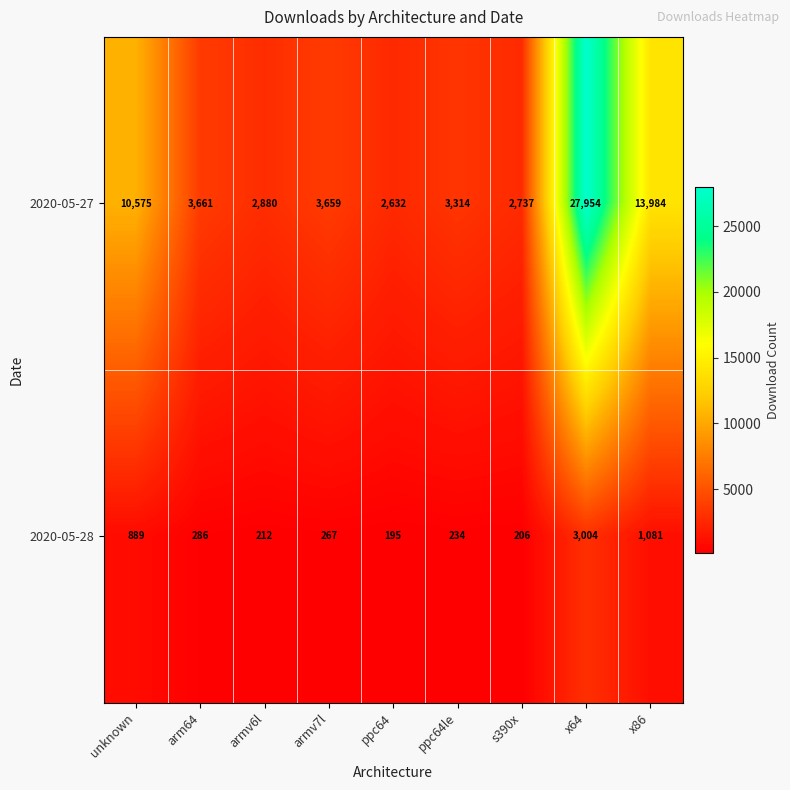

Where is 2020-05-27 nearest to the value 15293?

x86